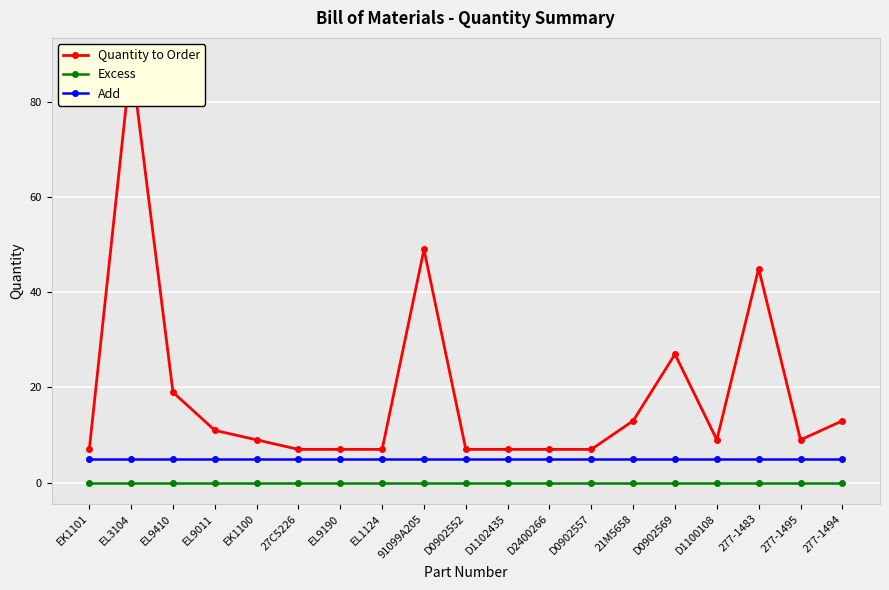

What position from the left is 27C5226?

6